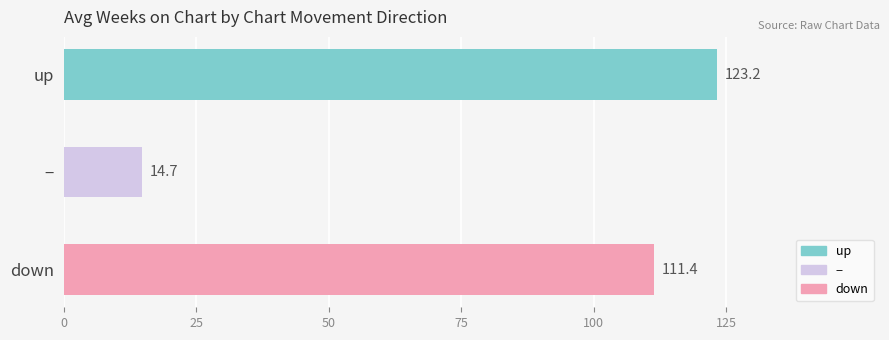

Reading bottom to top, extract all data points from this chart.

111.4	14.7	123.2